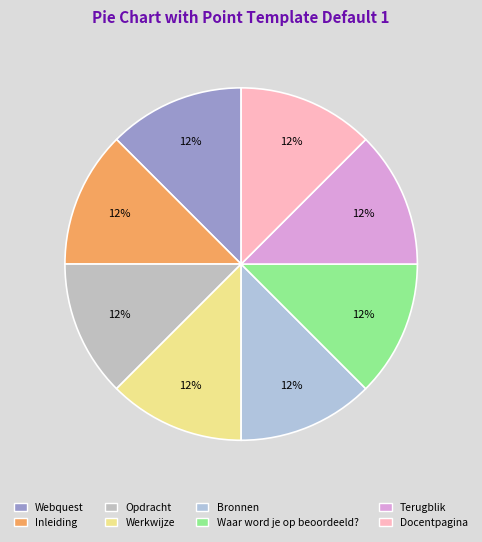

Rank the categories by value from lowest to highest.

Webquest, Inleiding, Opdracht, Werkwijze, Bronnen, Waar word je op beoordeeld?, Terugblik, Docentpagina